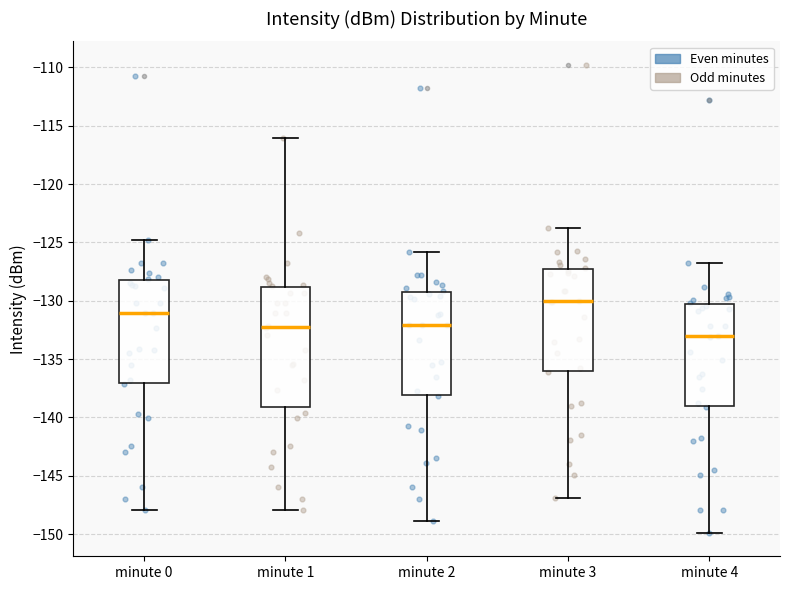

Which box's median line is the lowest?

minute 4